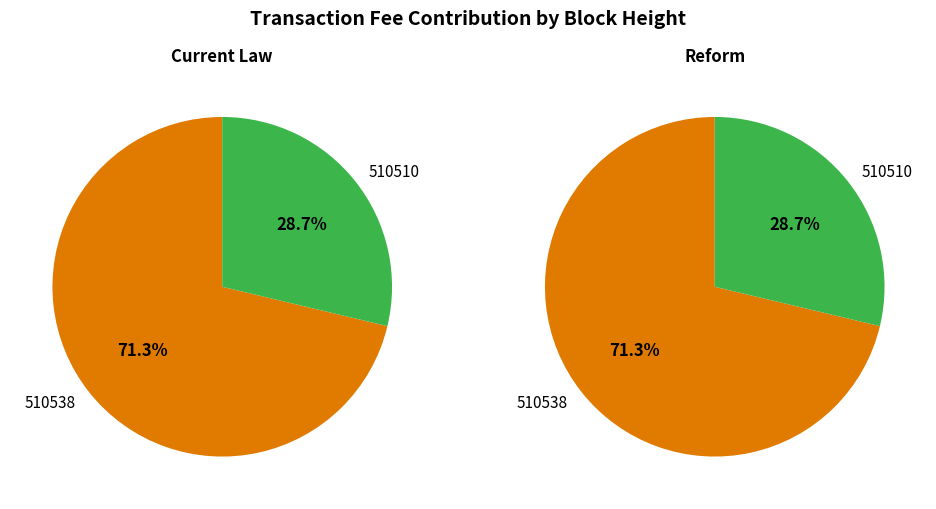

How many slices are in this pie chart?

2